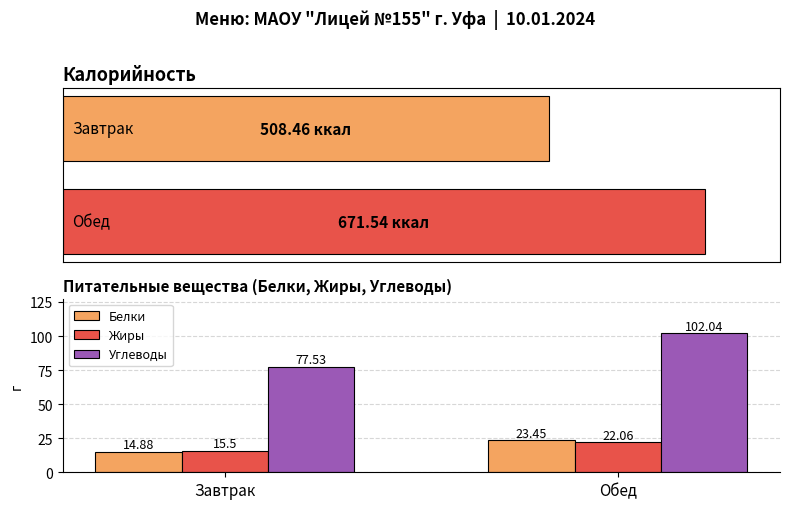

Does the chart contain any negative values?

No